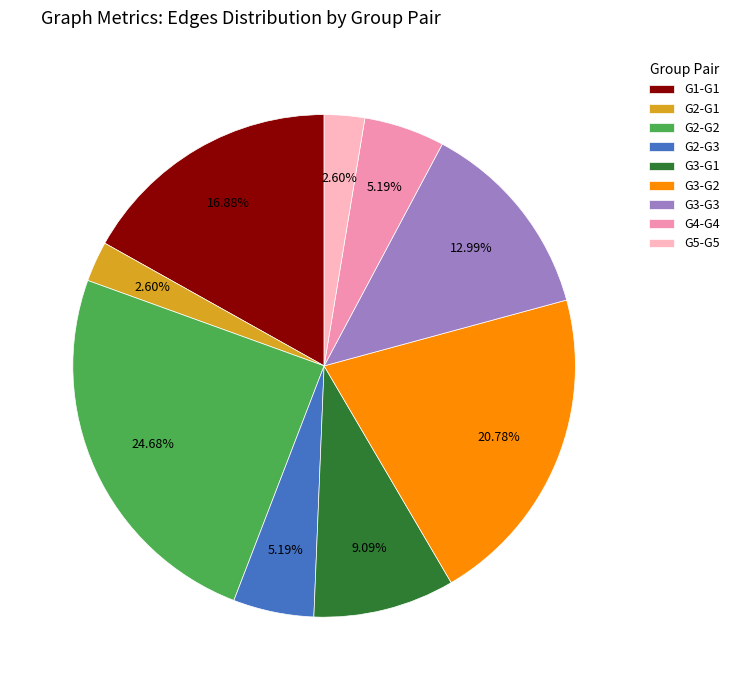

How much of the chart is everything except G5-G5?

97.4%